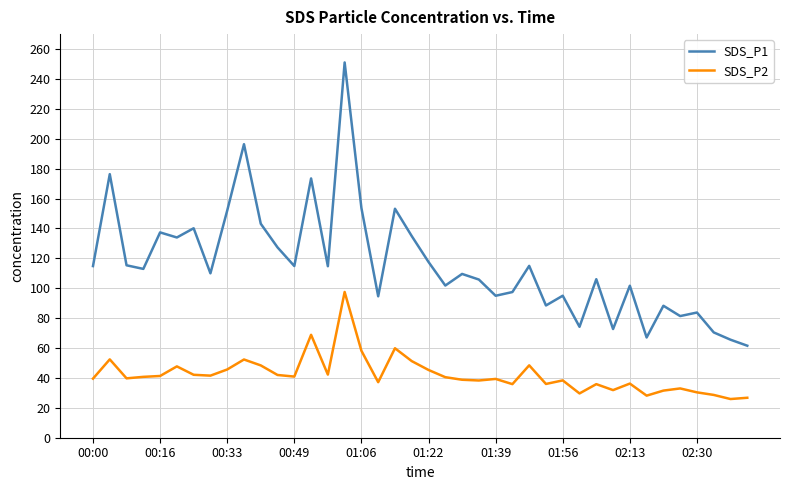

Does the chart have visible grid lines?

Yes